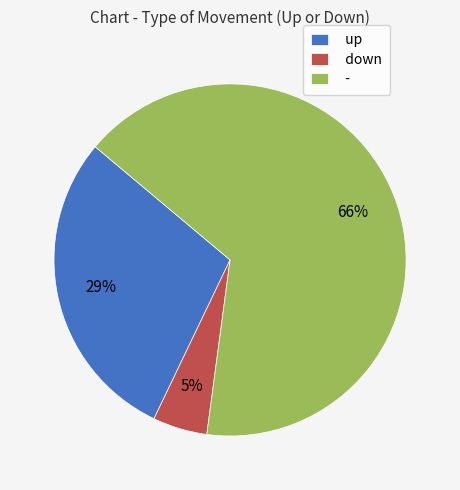

To the nearest percent, what is the combined percentage of - and up?

95%